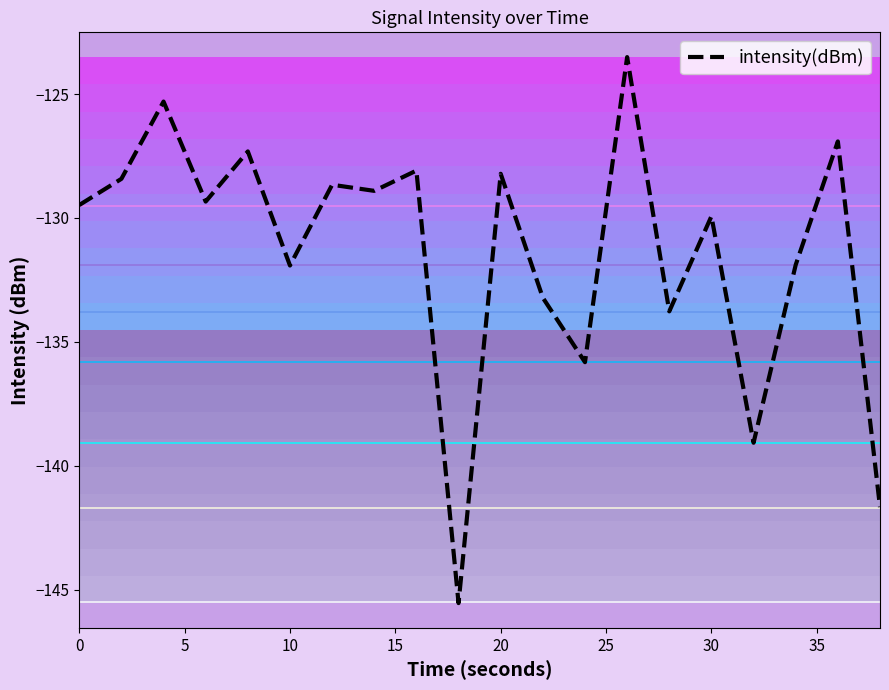

How many lines are shown in the chart?

1